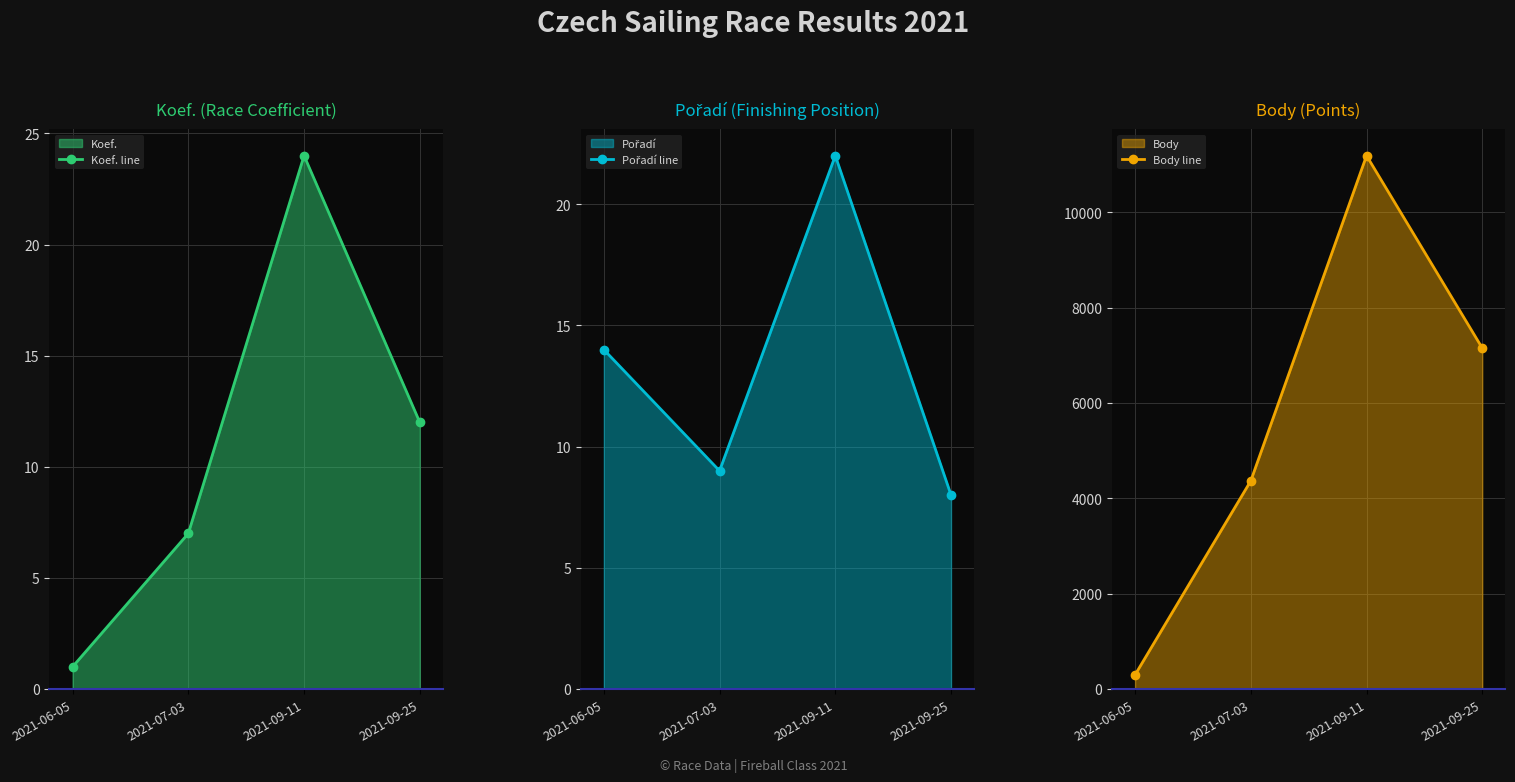

At how many categories does at least one series exceed 10038?

1